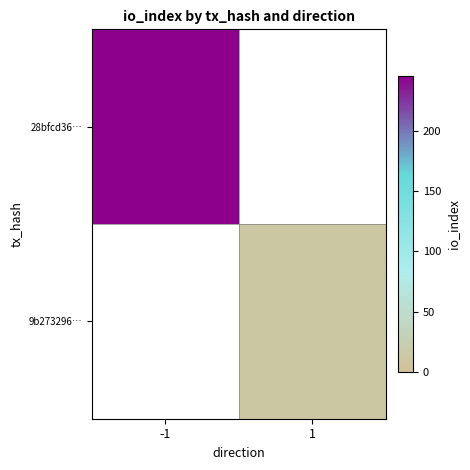

What is the minimum value for 28bfcd36…?

245.0